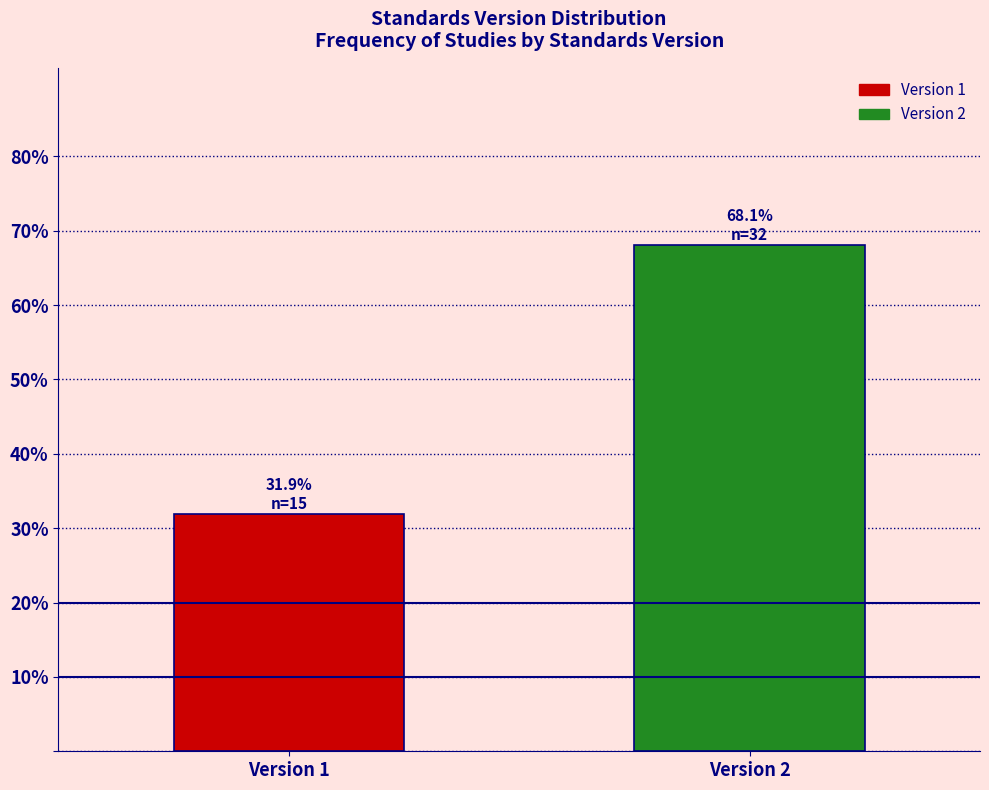

Reading left to right, what are all the values shown in this chart?

Version 1=31.9	Version 2=68.1